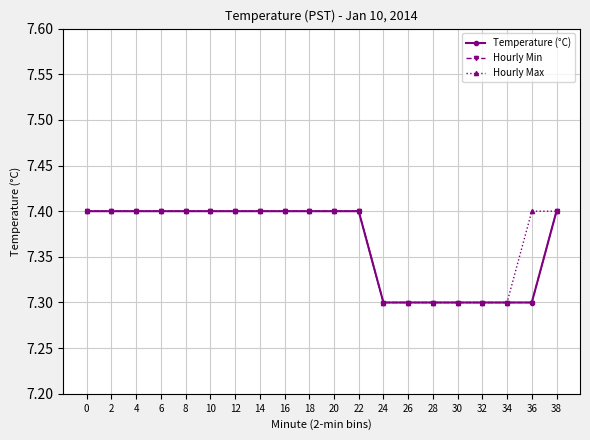

The Temperature (°C) series shows 7.3 at 24. True or false?

True